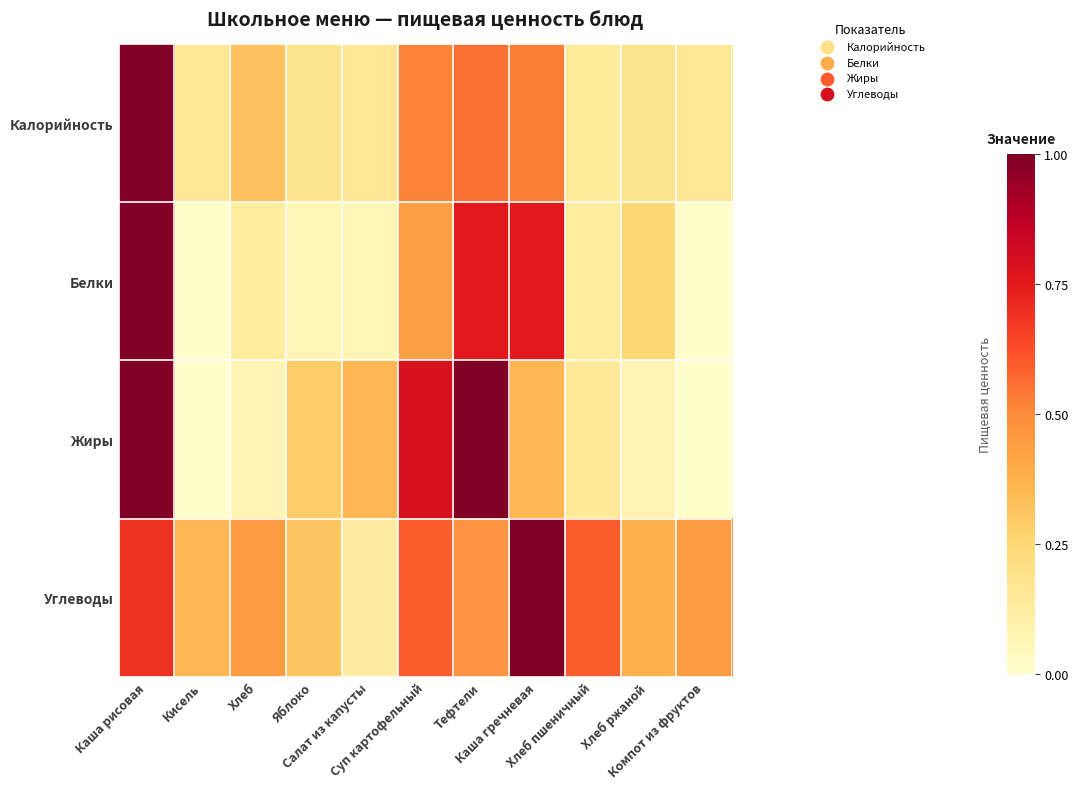

Reading left to right, extract all data points from this chart.

Калорийность: Каша рисовая=1.0	Кисель=0.2	Хлеб=0.3	Яблоко=0.2	Салат из капусты=0.2	Суп картофельный=0.5	Тефтели=0.6	Каша гречневая=0.5	Хлеб пшеничный=0.1	Хлеб ржаной=0.2	Компот из фруктов=0.2
Белки: Каша рисовая=1.0	Кисель=0.0	Хлеб=0.1	Яблоко=0.1	Салат из капусты=0.1	Суп картофельный=0.4	Тефтели=0.8	Каша гречневая=0.8	Хлеб пшеничный=0.1	Хлеб ржаной=0.2	Компот из фруктов=0.0
Жиры: Каша рисовая=1.0	Кисель=0.0	Хлеб=0.1	Яблоко=0.3	Салат из капусты=0.4	Суп картофельный=0.8	Тефтели=1.0	Каша гречневая=0.4	Хлеб пшеничный=0.1	Хлеб ржаной=0.1	Компот из фруктов=0.0
Углеводы: Каша рисовая=0.7	Кисель=0.4	Хлеб=0.5	Яблоко=0.3	Салат из капусты=0.1	Суп картофельный=0.6	Тефтели=0.5	Каша гречневая=1.0	Хлеб пшеничный=0.6	Хлеб ржаной=0.4	Компот из фруктов=0.5